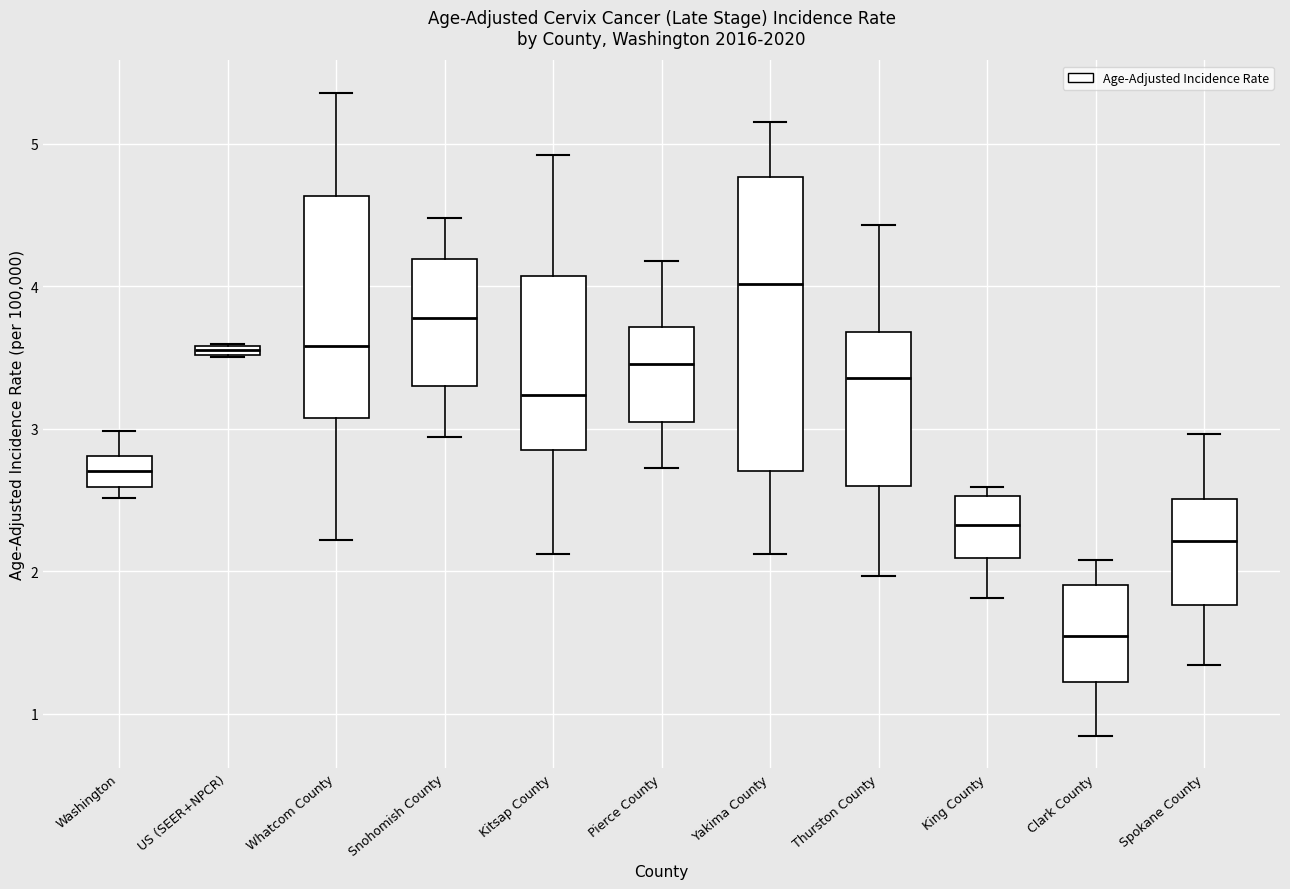

Where does the median line of the box for Spokane County sit on the y-axis? The values are not printed on the chart, so give them approximately, as read against the axis.

2.2